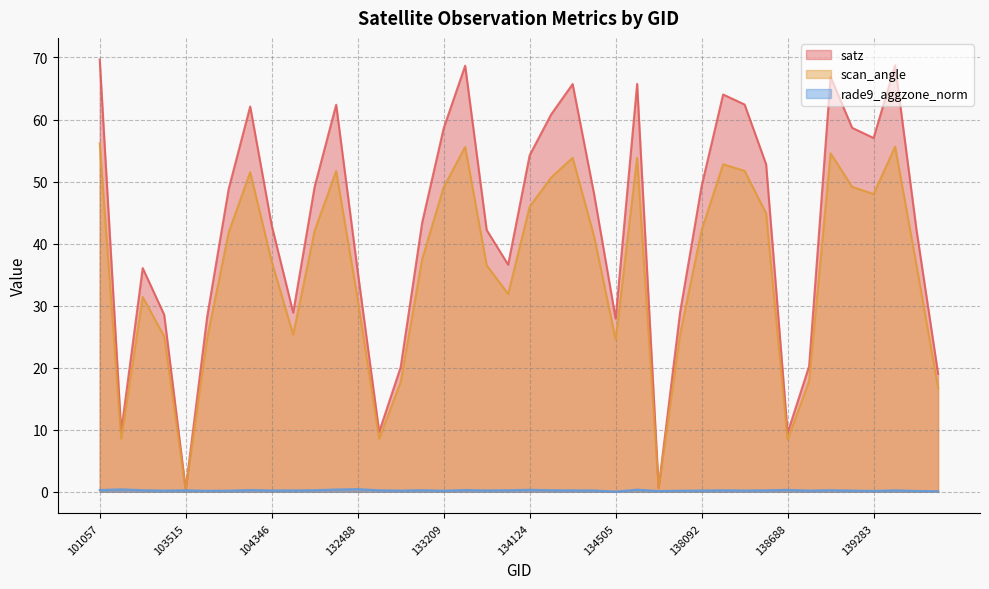

Reading left to right, list all the values displayed in this chart.

satz: 69.7	9.7	36.0	28.5	0.4	28.2	48.8	62.1	42.9	28.9	49.2	62.4	35.6	9.7	20.1	43.4	58.6	68.7	42.2	36.6	54.2	60.8	65.7	47.9	27.9	65.7	0.6	29.0	49.3	64.0	62.4	52.8	9.5	20.2	66.9	58.7	57.0	68.7	42.1	19.0
scan_angle: 56.1	8.6	31.4	25.0	0.3	24.8	41.8	51.5	37.1	25.3	42.1	51.7	31.0	8.5	17.7	37.5	49.1	55.6	36.5	31.9	45.9	50.7	53.8	41.1	24.5	53.8	0.6	25.4	42.2	52.8	51.7	44.9	8.4	17.8	54.5	49.1	48.0	55.6	36.4	16.8
rade9_aggzone_norm: 0.3	0.4	0.3	0.2	0.2	0.2	0.2	0.3	0.2	0.2	0.3	0.4	0.4	0.2	0.2	0.3	0.2	0.3	0.2	0.3	0.3	0.3	0.2	0.2	0.0	0.3	0.1	0.2	0.2	0.2	0.2	0.2	0.3	0.2	0.3	0.2	0.1	0.2	0.1	0.1